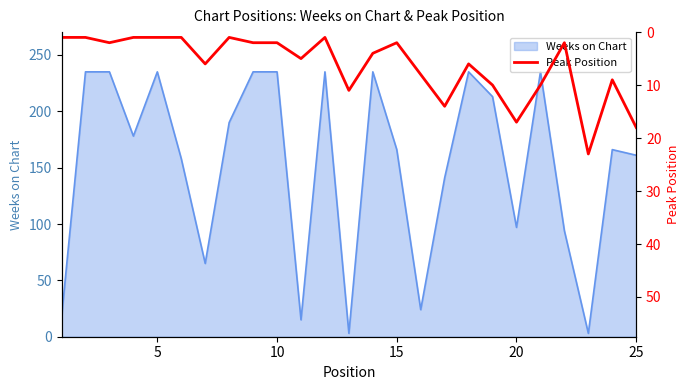

What is the highest value of the Weeks on Chart series?

235